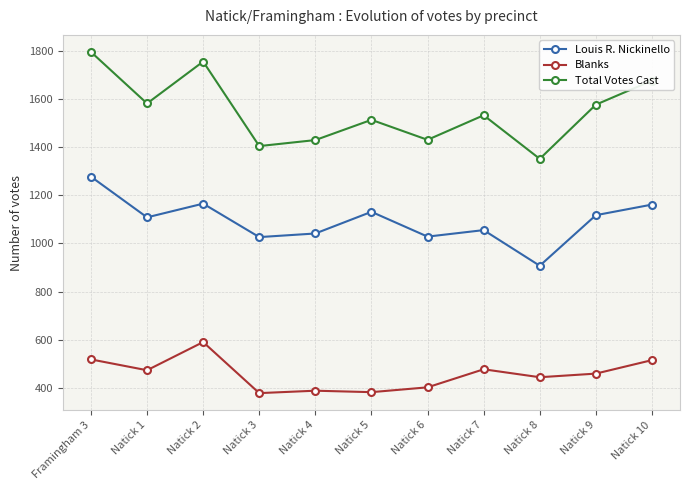

What is the spread (max minus min) of values at Natick 7?

1055